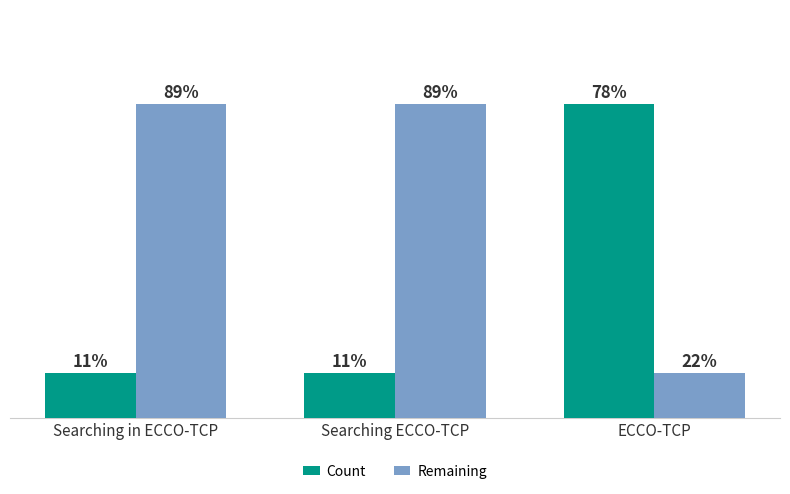

Which has a higher value, Searching in ECCO-TCP or ECCO-TCP?

ECCO-TCP